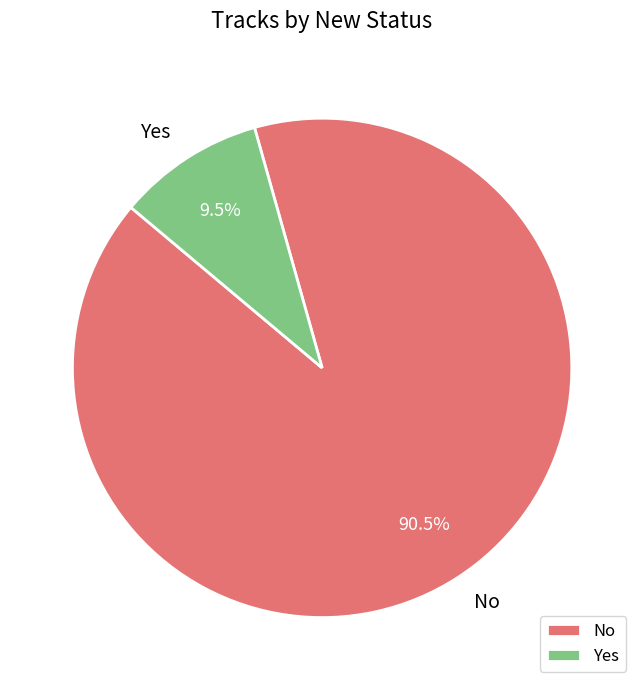

Which category has the biggest portion of the pie?

No